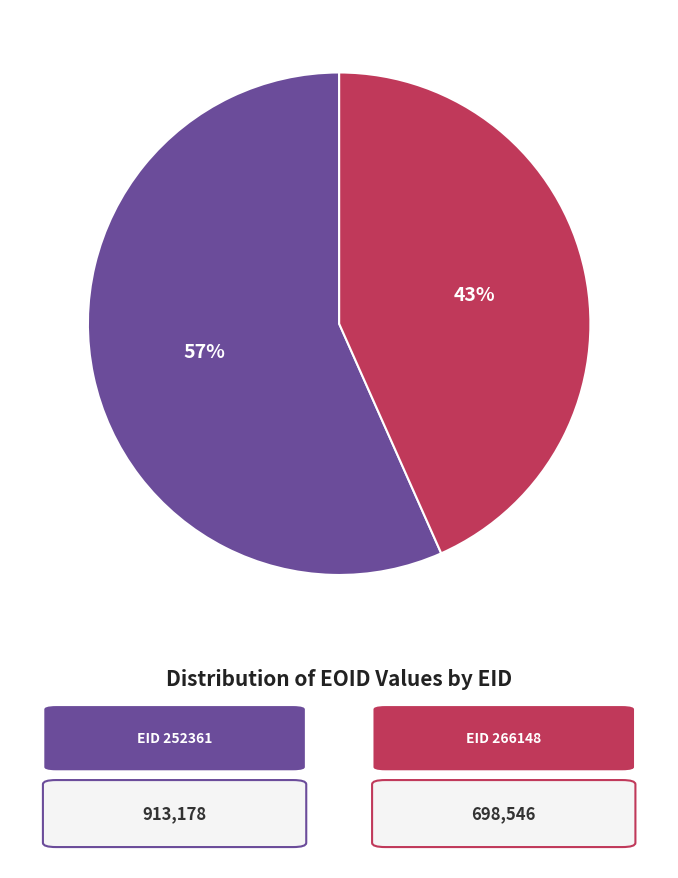

To the nearest percent, what is the average slice percentage?

50%